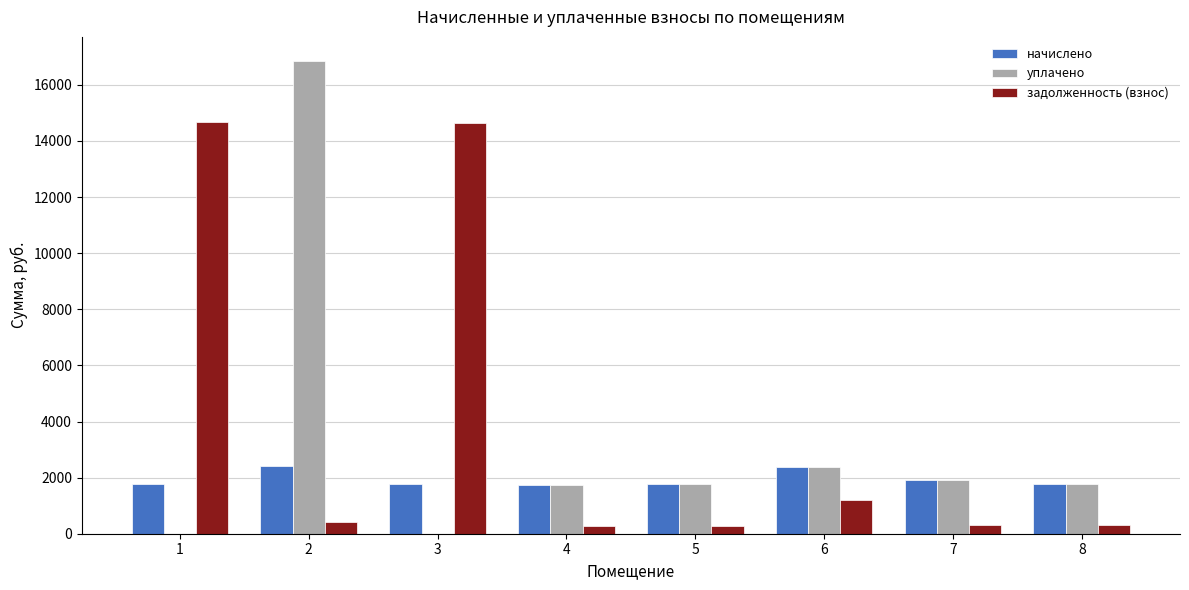

How many groups of bars are there?

8